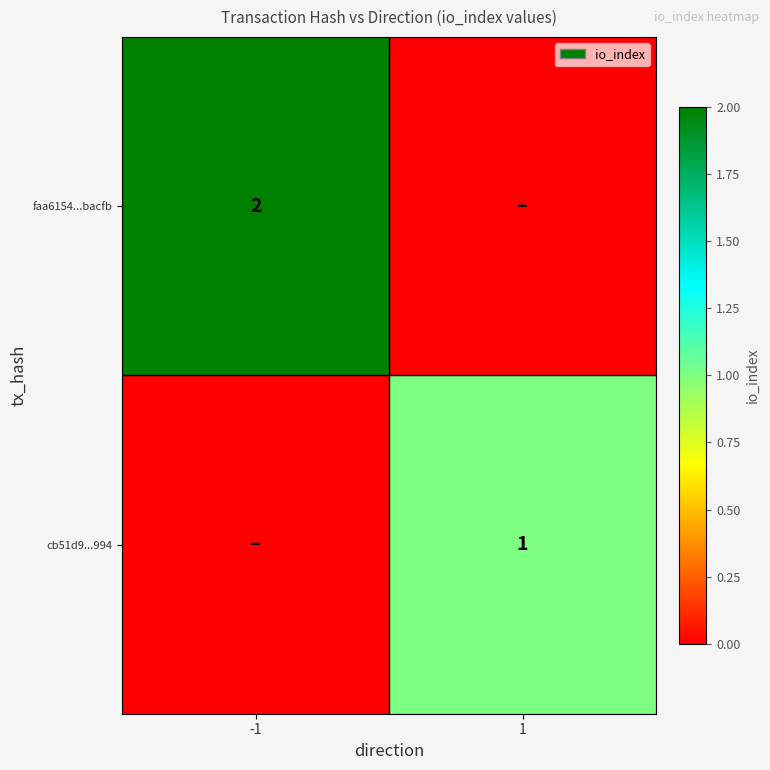

Is it true that faa6154...bacfb equals 3 at -1?

False